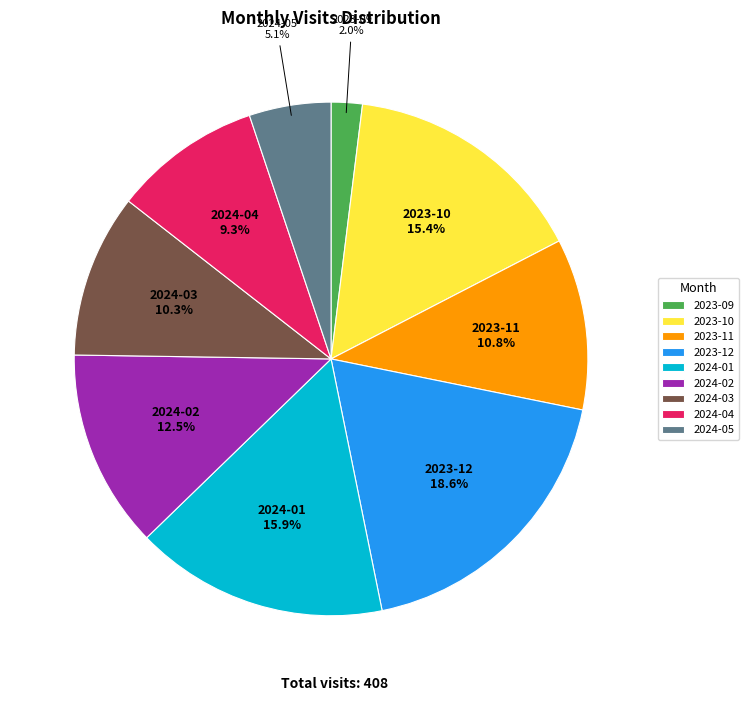

Which slice is the largest?

2023-12